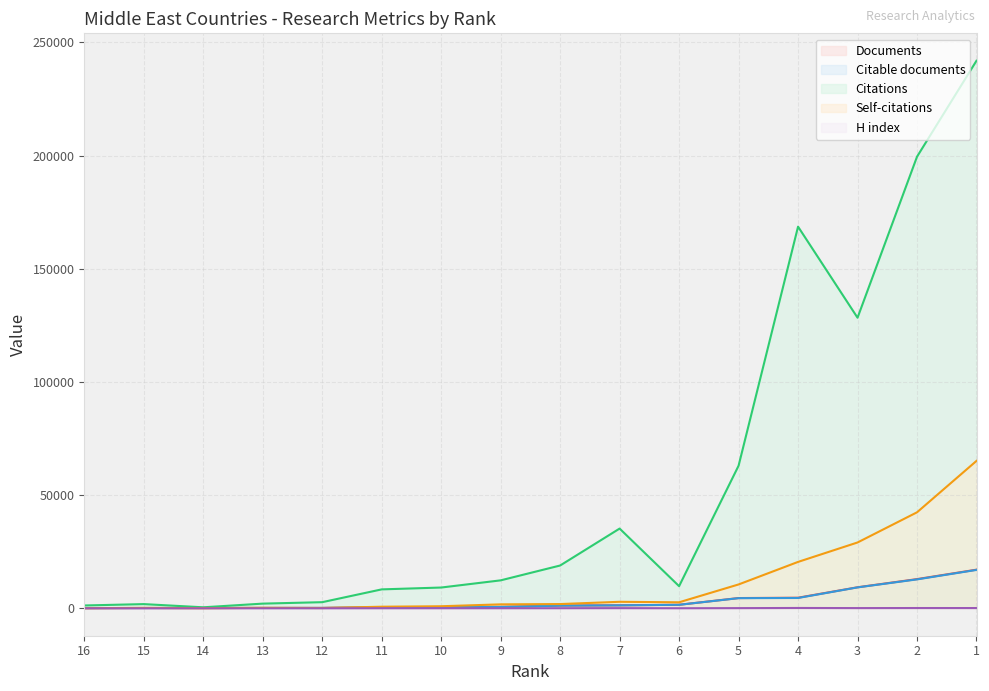

What are all the series names shown in the legend?

Documents, Citable documents, Citations, Self-citations, H index